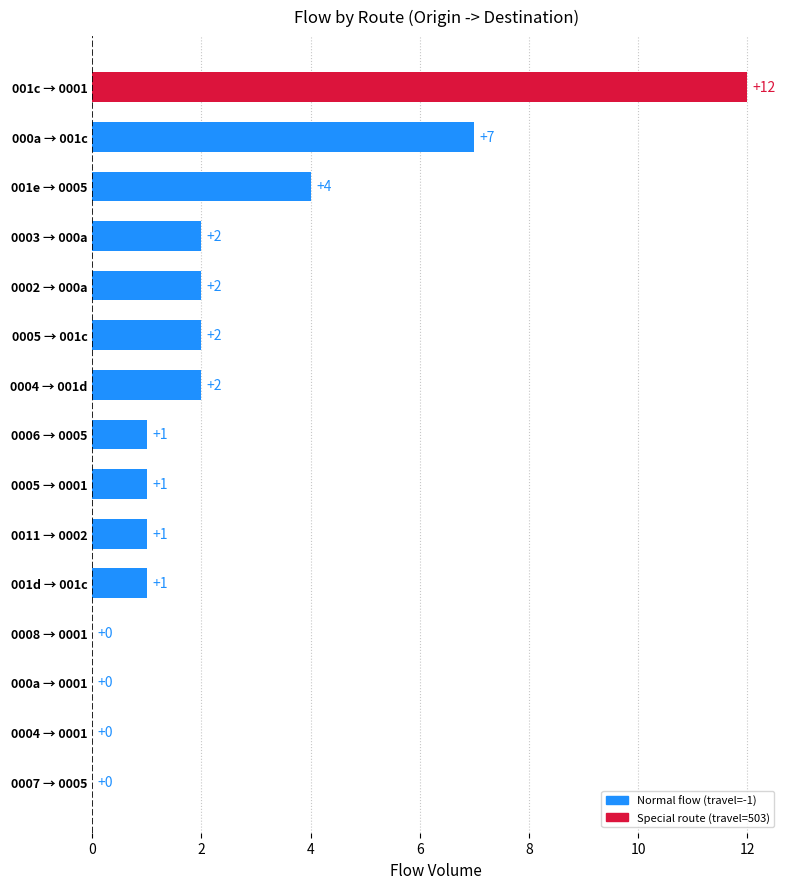

Where is the data nearest to the value 6?

000a → 001c